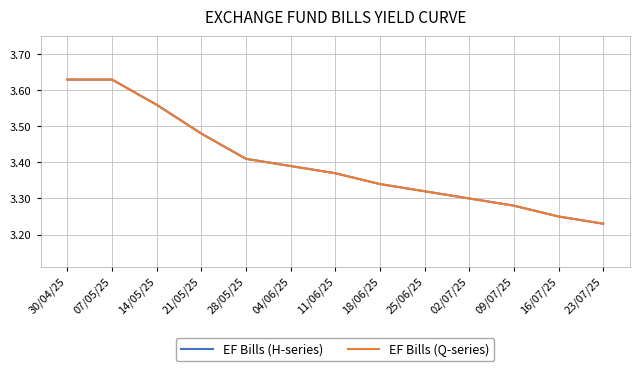

What is the label of the 3rd point from the left?

14/05/25